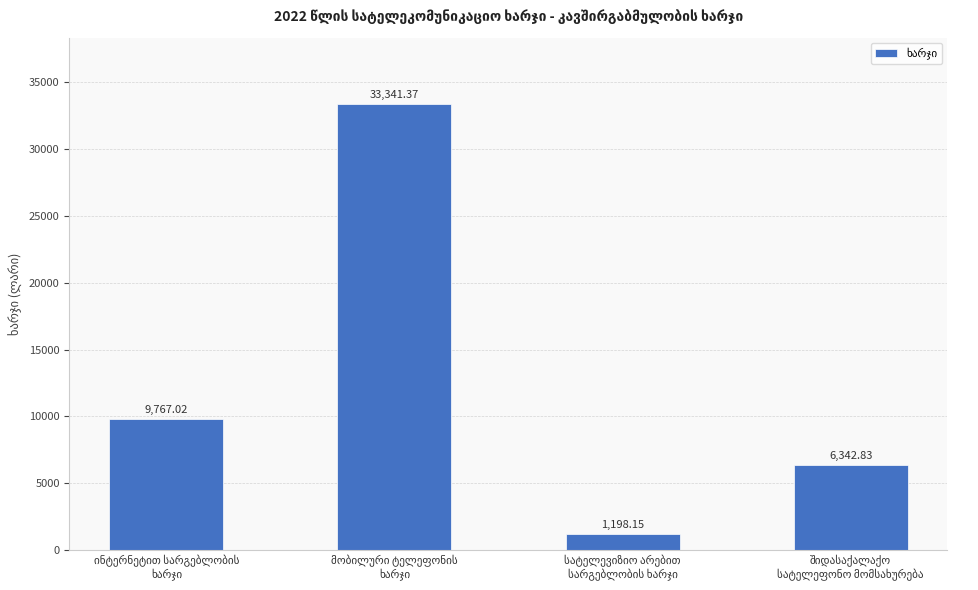

What is the average value?

12662.3